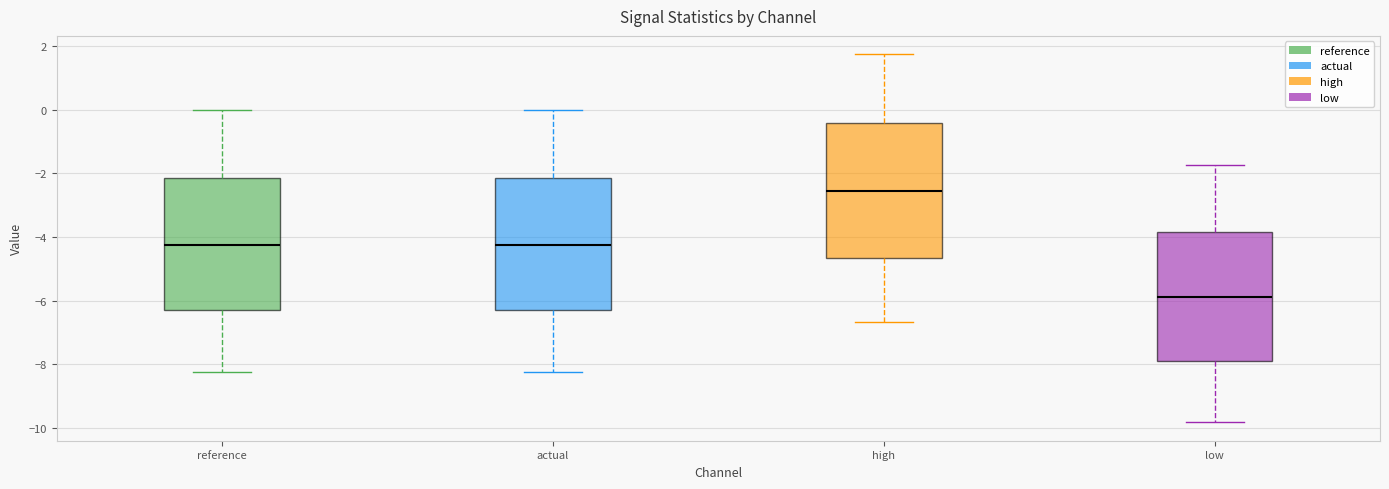

Where does the upper whisker of the box for reference end on the y-axis? The values are not printed on the chart, so give them approximately, as read against the axis.

0.0